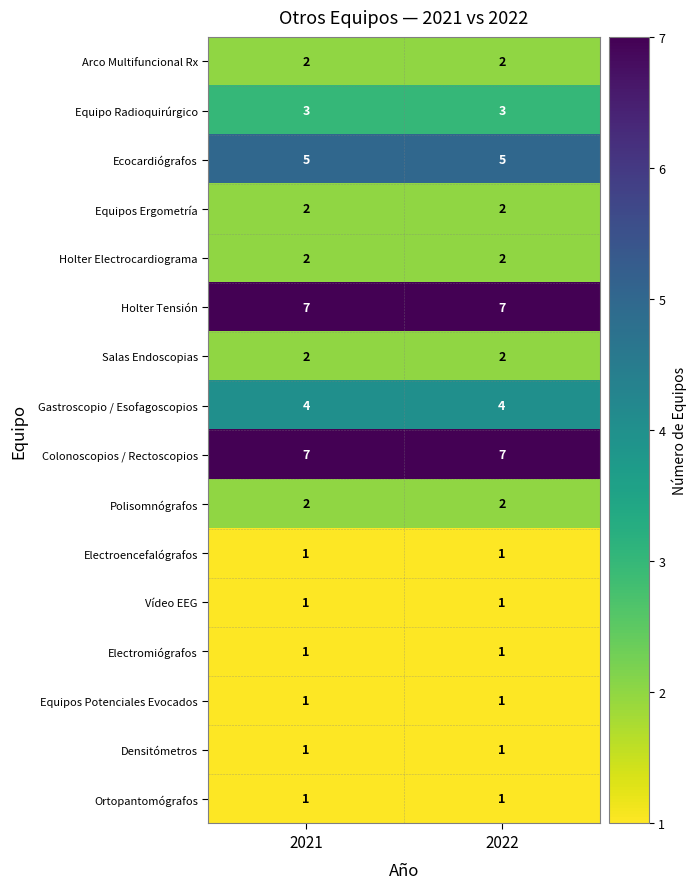

What is the maximum value shown in the chart?

7